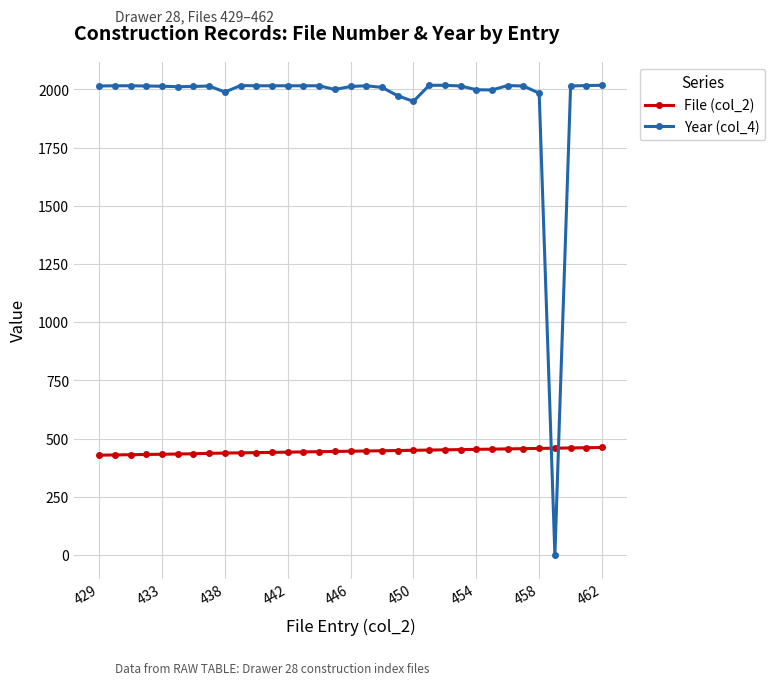

List the series in order of their overall mean, lowest first.

File (col_2), Year (col_4)